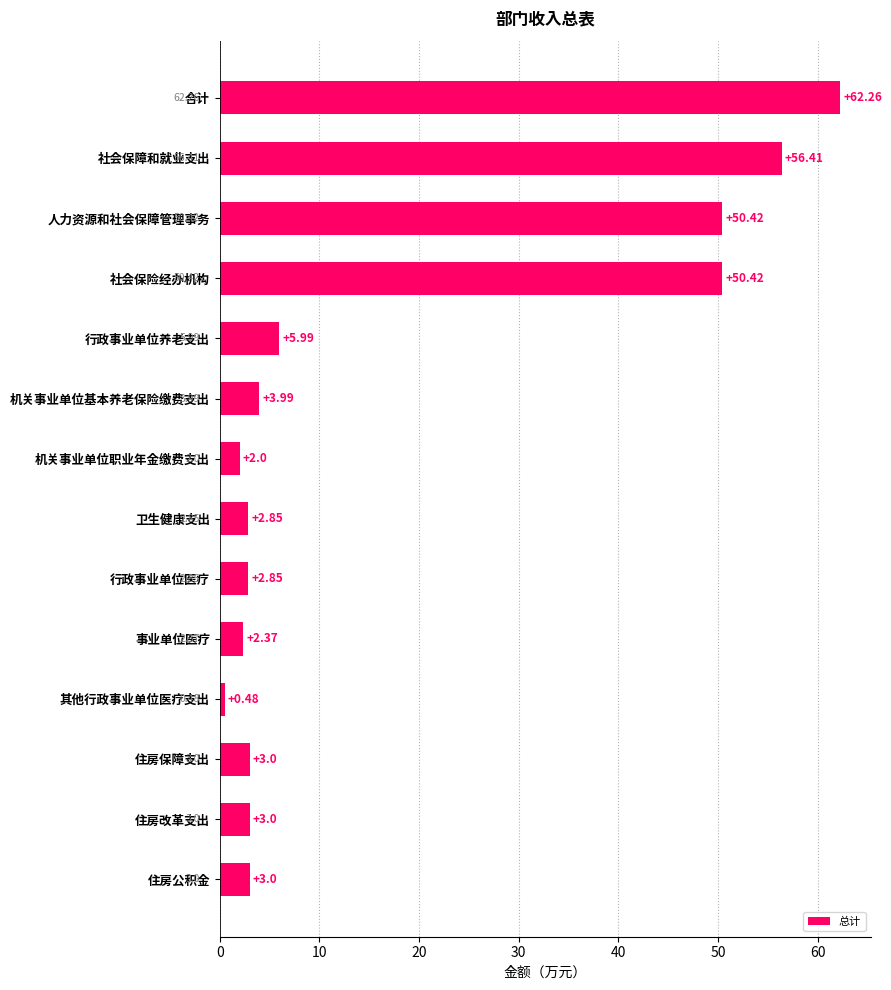

How many values are below 3?

5